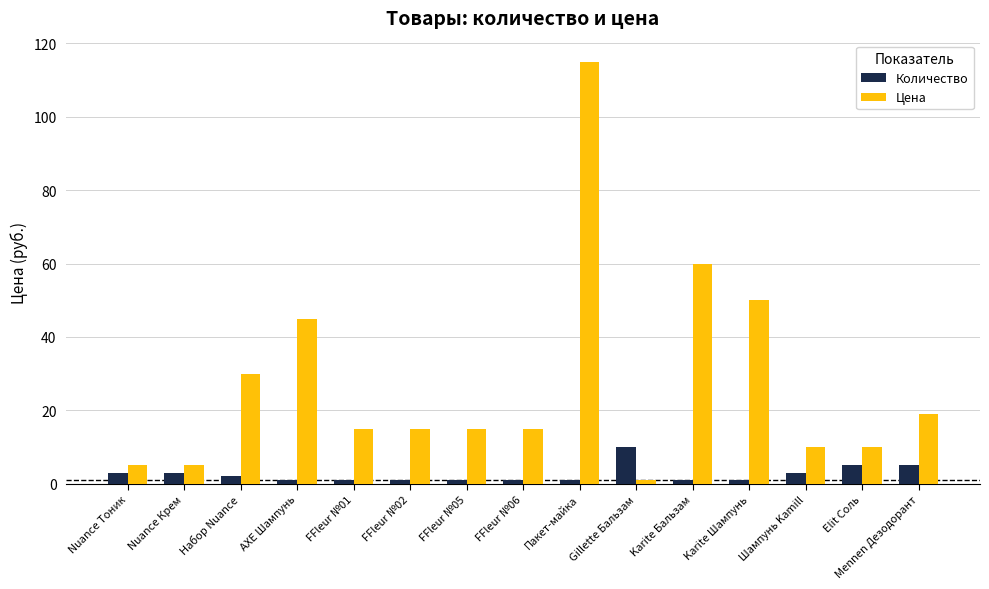

Which series has the largest range (max minus min)?

Цена